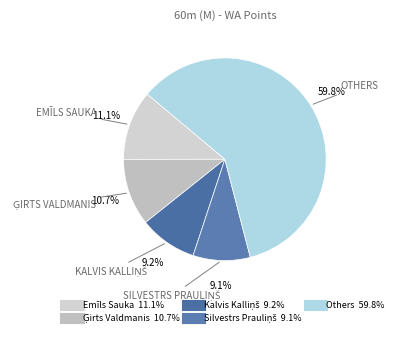

Does any single category account for the majority?

Yes